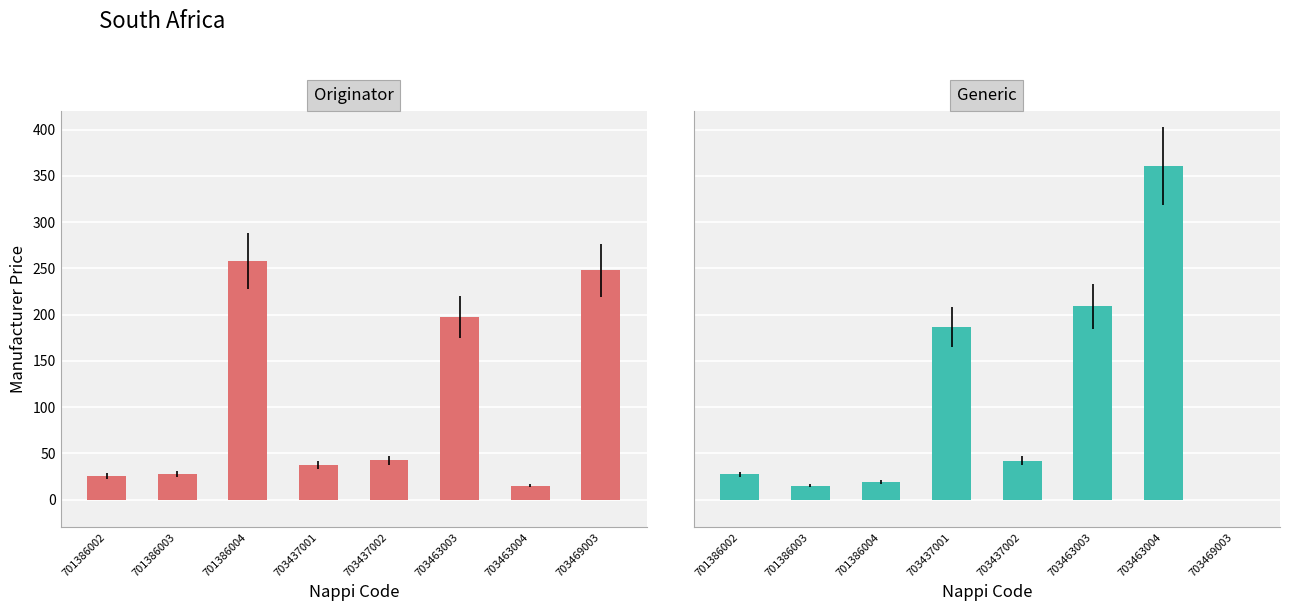

What is the average value of the Originator series?

106.3